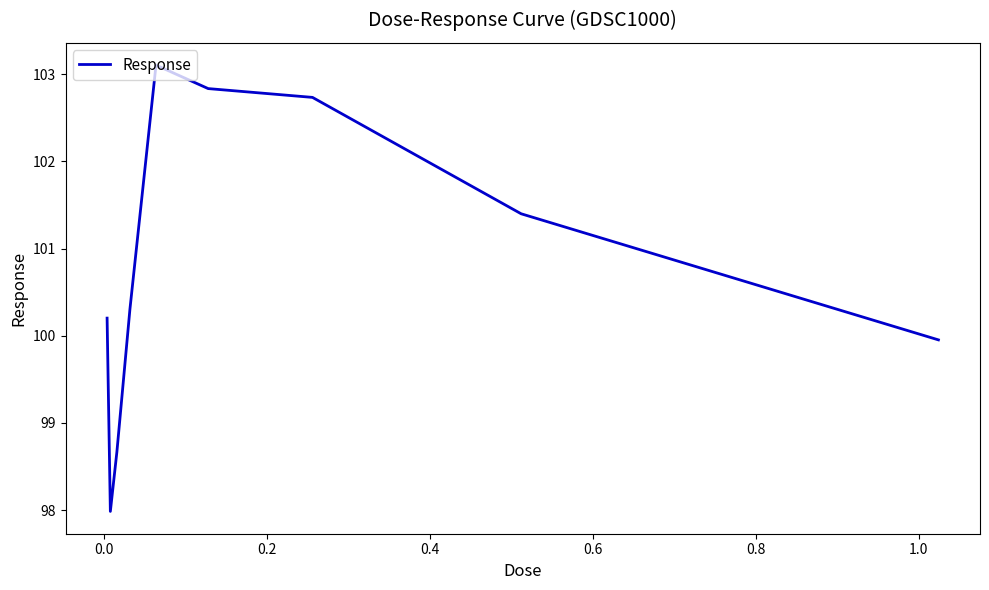

What is the maximum value shown in the chart?

103.1